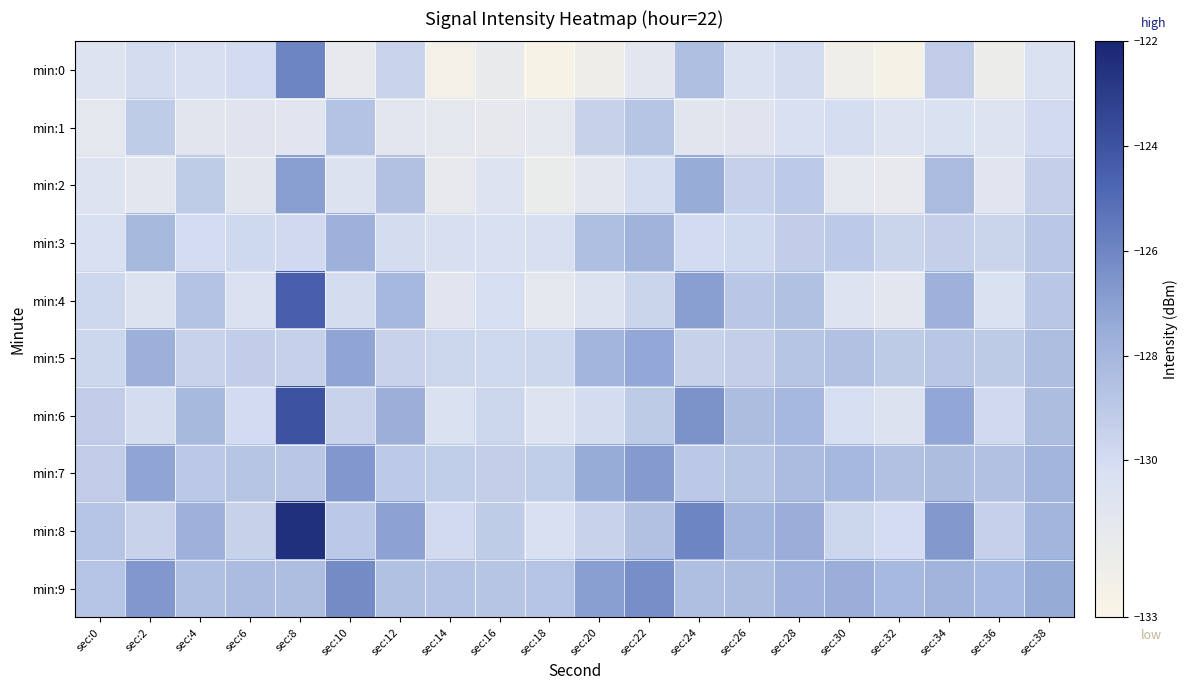

Which series has the largest total across all categories?

min:9